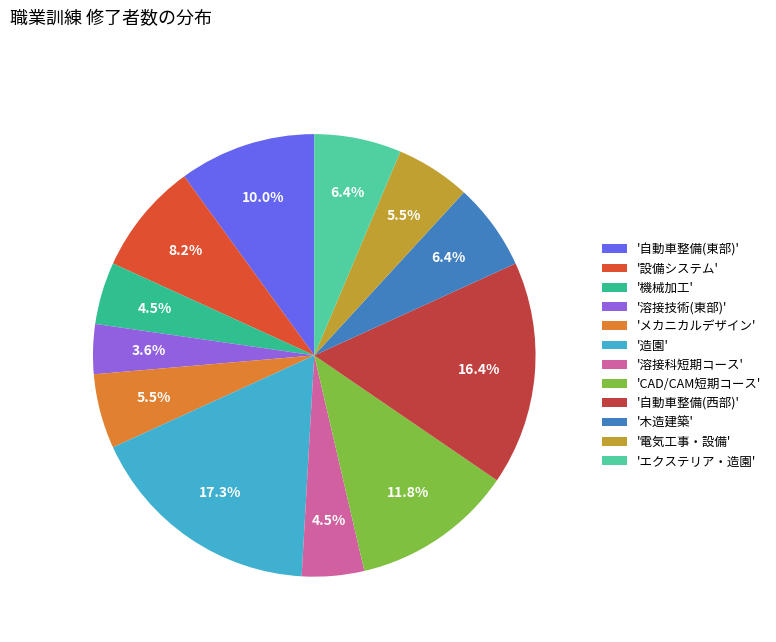

How many slices are in this pie chart?

12